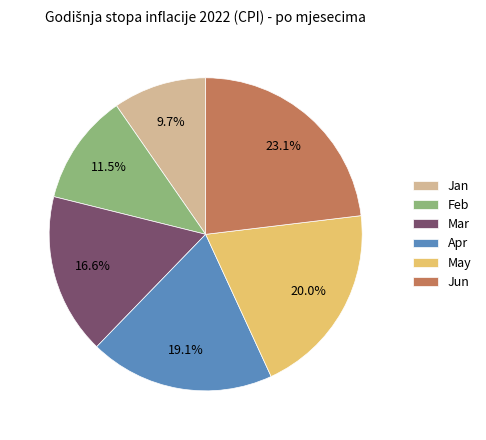

Is there a majority slice in this chart?

No